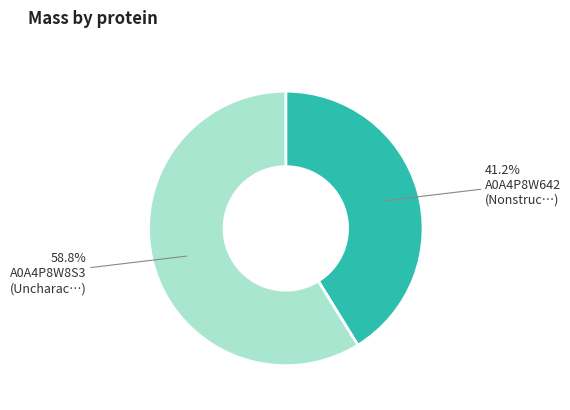

Is there any slice that represents more than half of the pie?

Yes